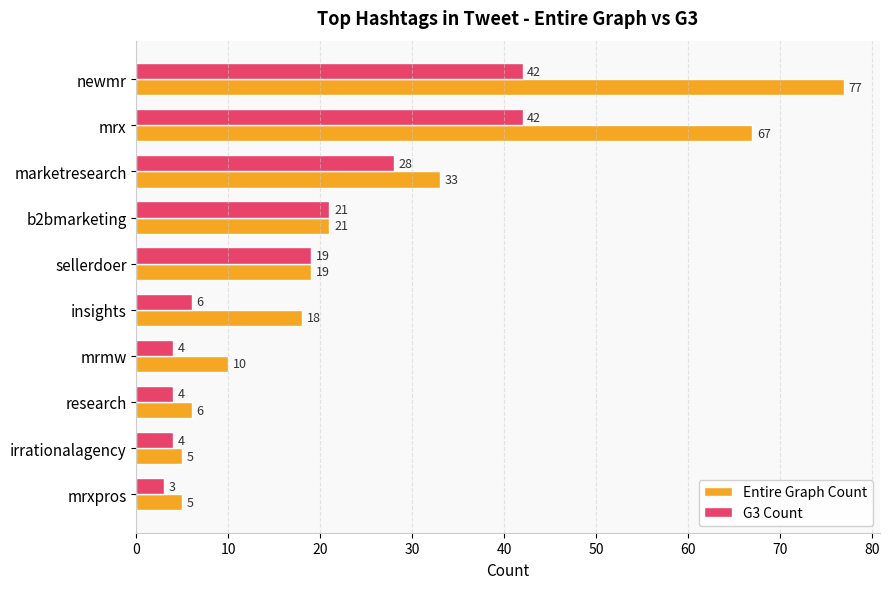

The Entire Graph Count series shows 5 at irrationalagency. True or false?

True